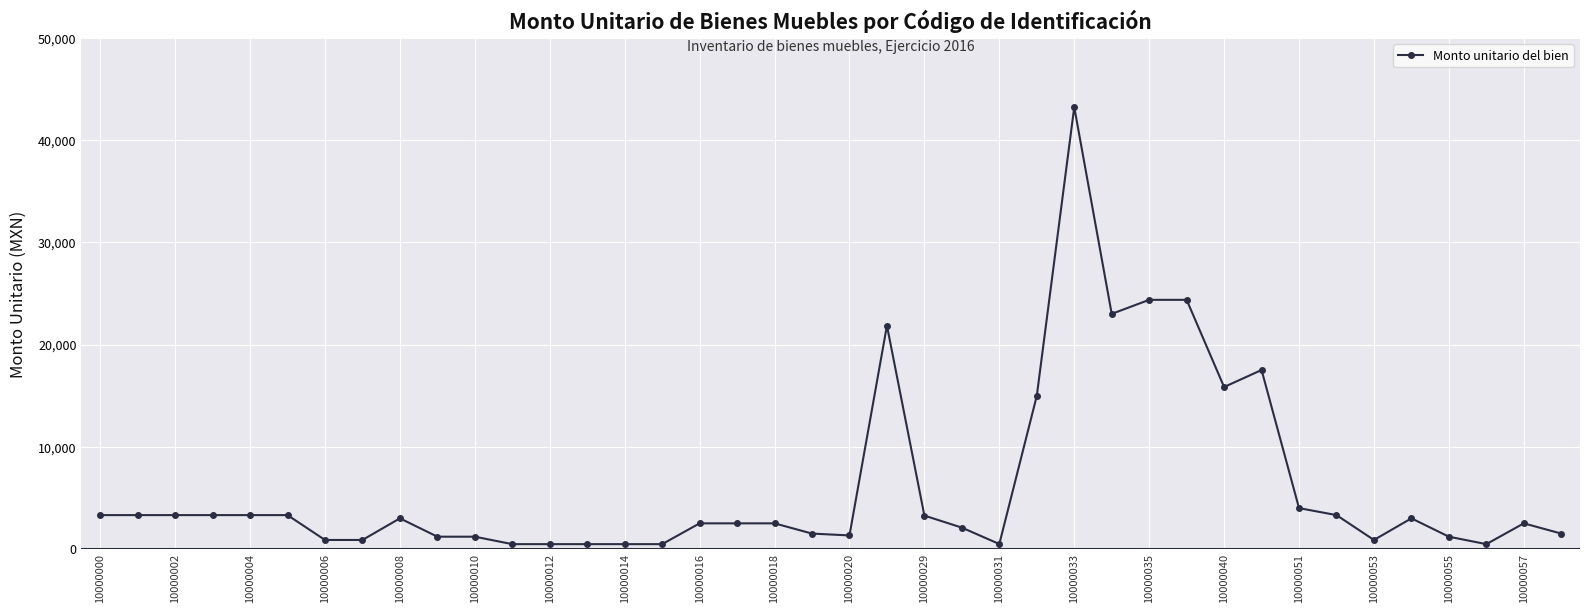

What is the average value?

6184.5